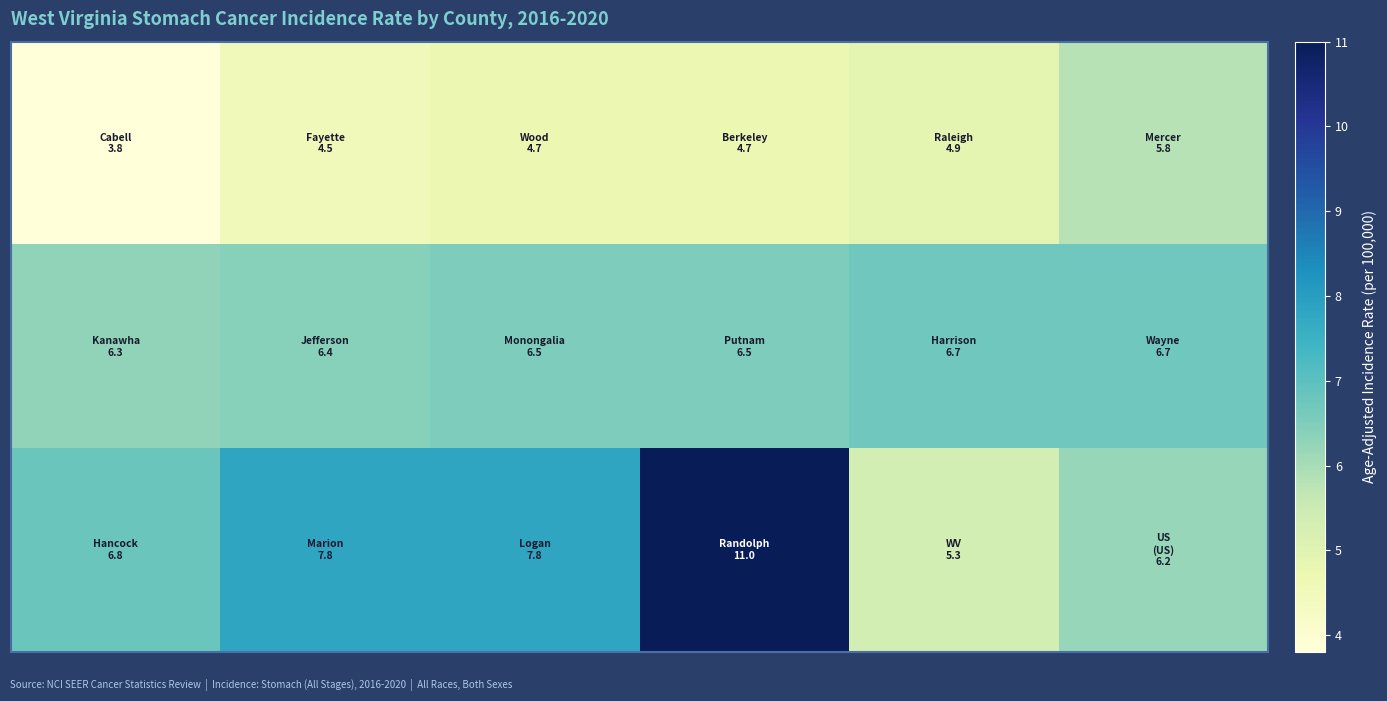

At which category is the sum across all series the highest?

3